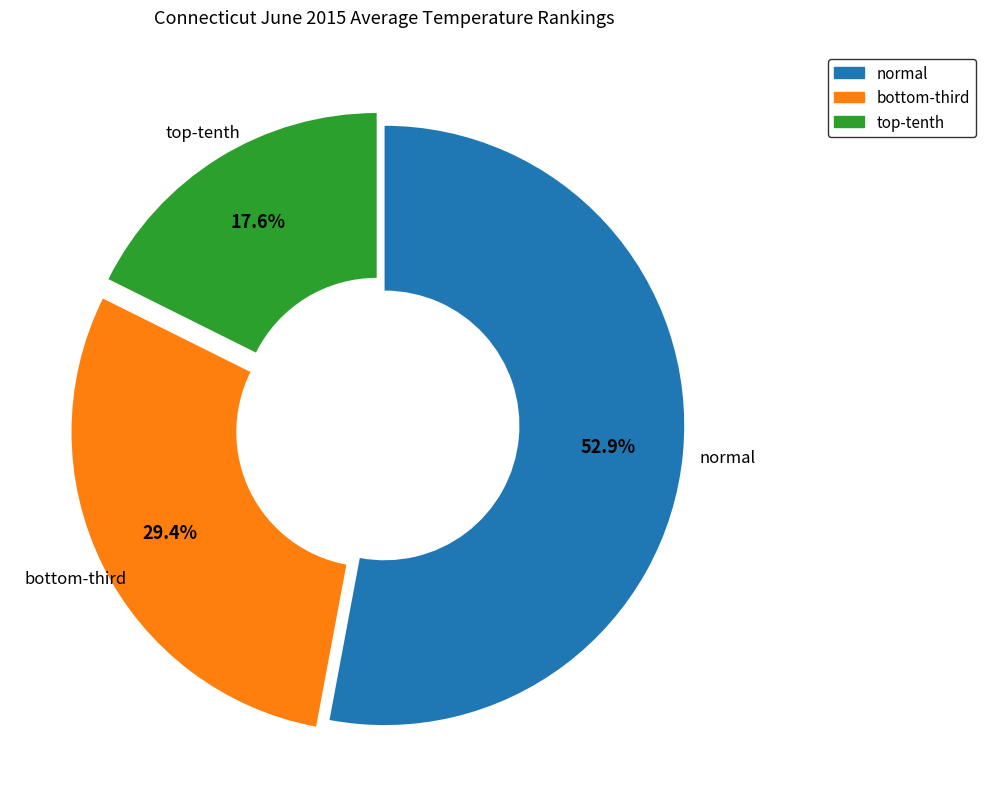

Is it true that normal is 53% of the pie?

True